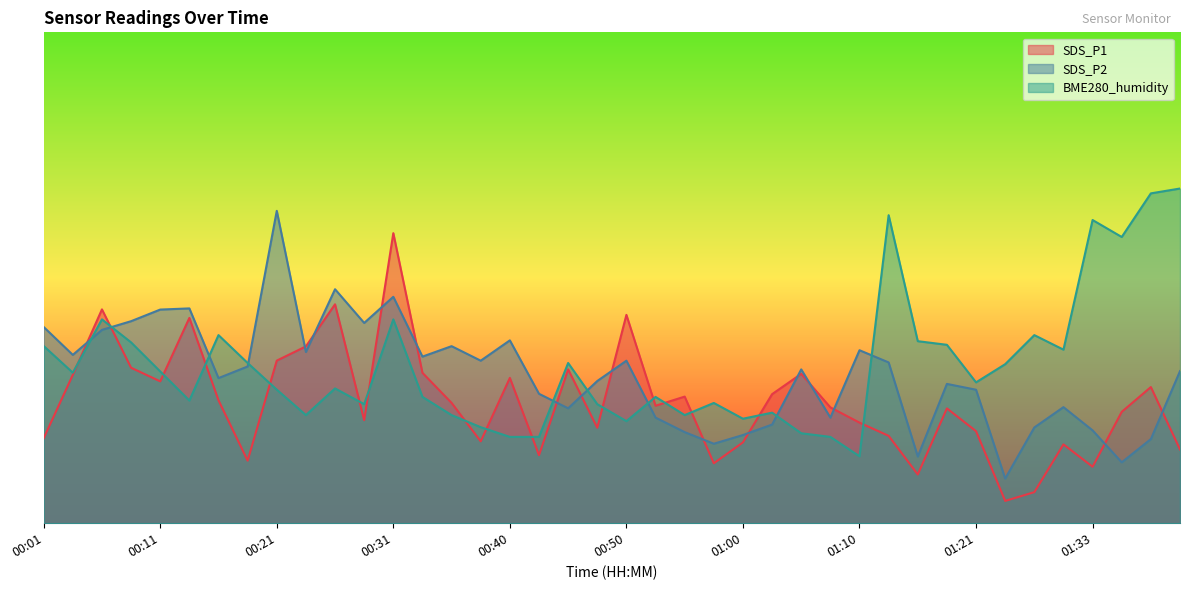

What is the value of the SDS_P1 point at the 12th from the left?

23.1